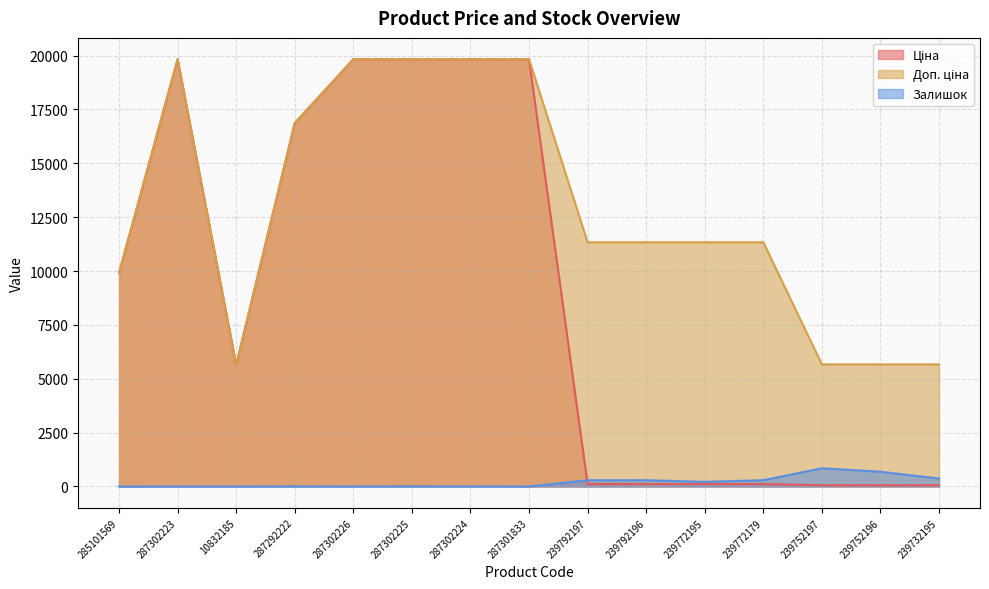

What is the difference between the maximum and minimum values in the Ціна series?

19774.4